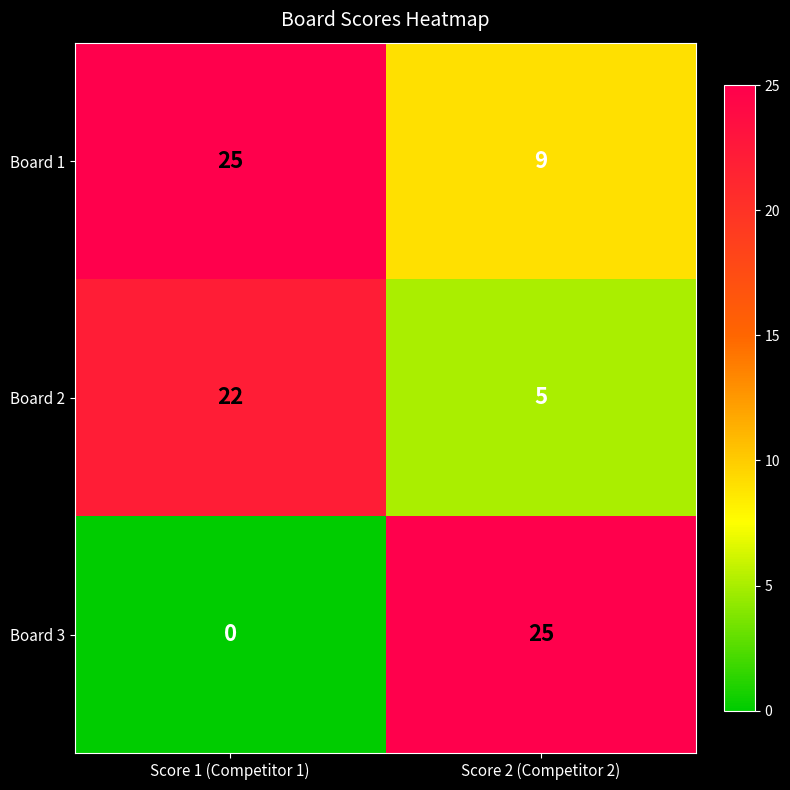

What is the difference between the highest and lowest values at Score 2 (Competitor 2)?

20